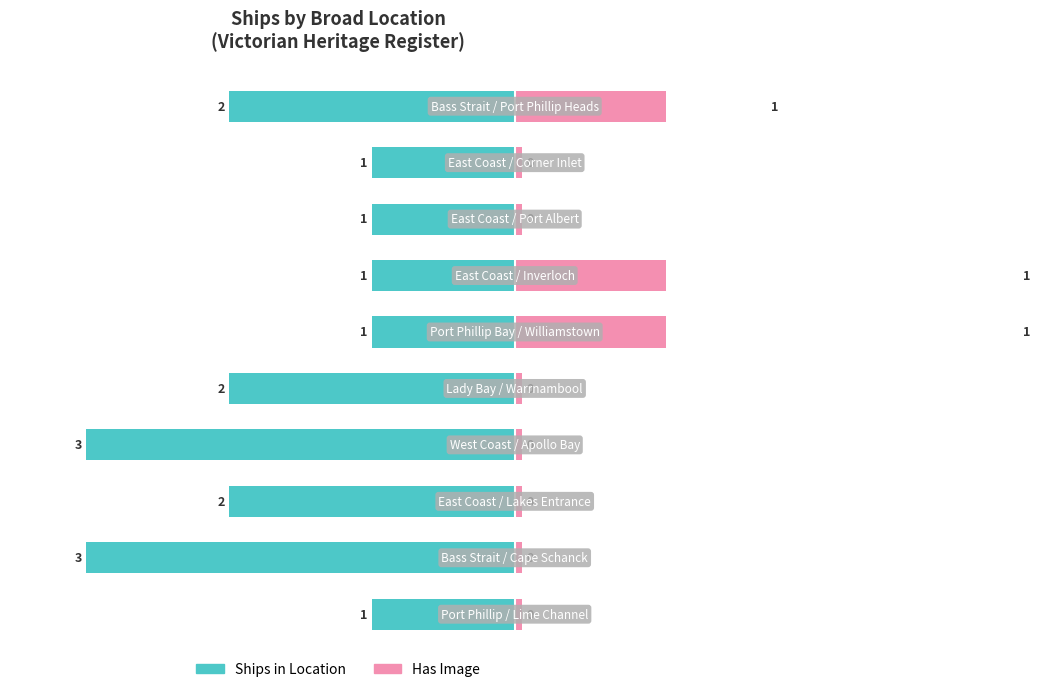

Count the number of categories in the chart.

10